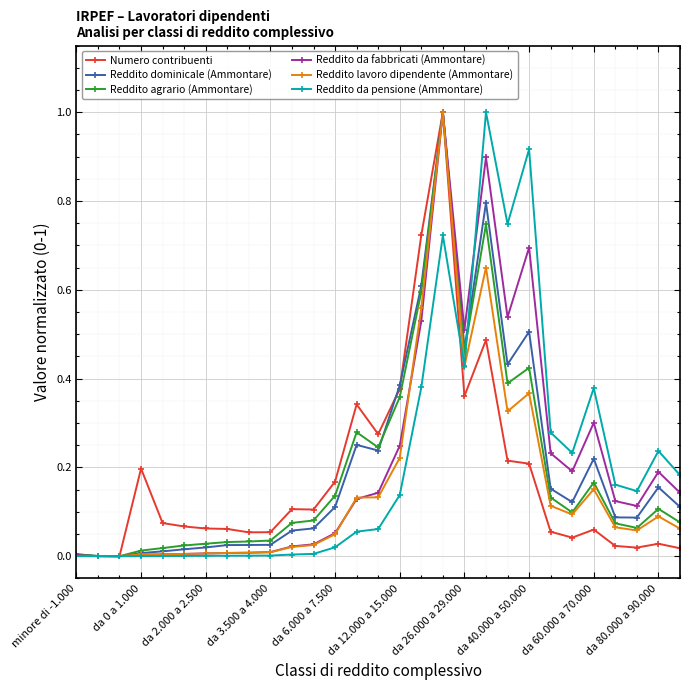

Count the number of categories in the chart.

29